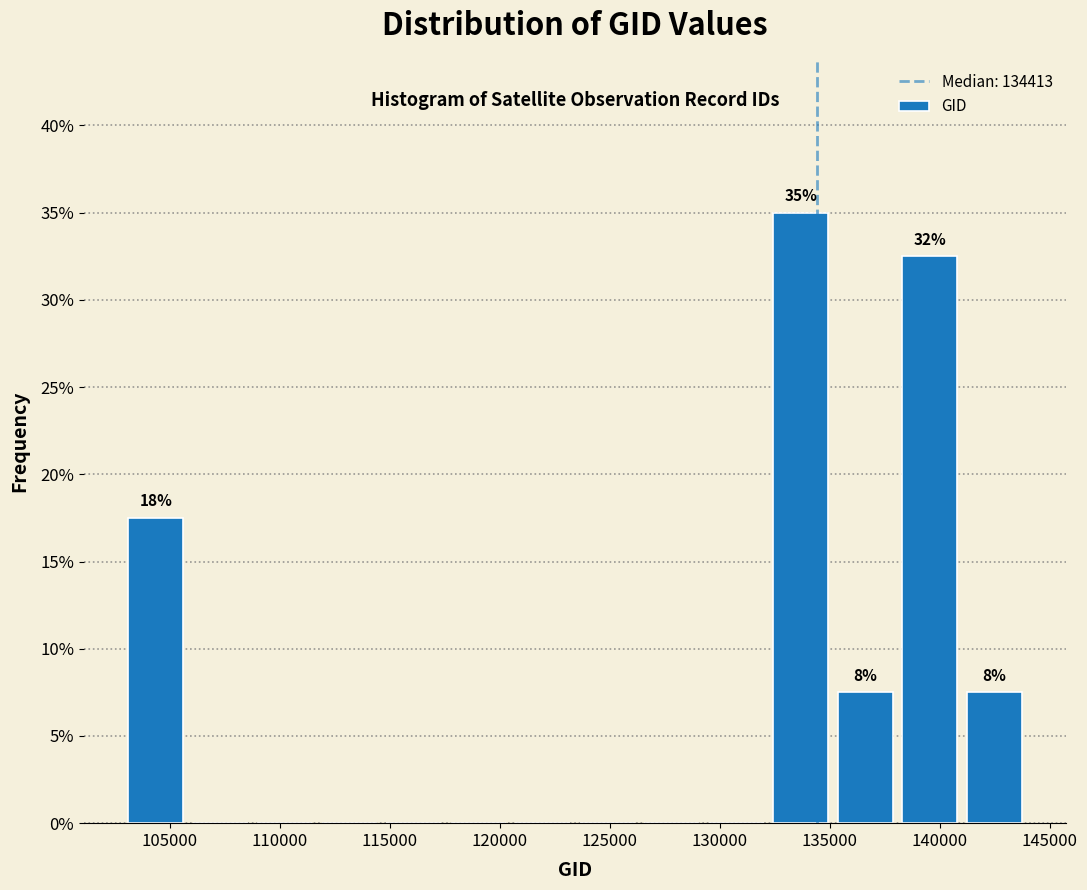

Over which range of the x-axis is the bar tallest?

132000 to 135000